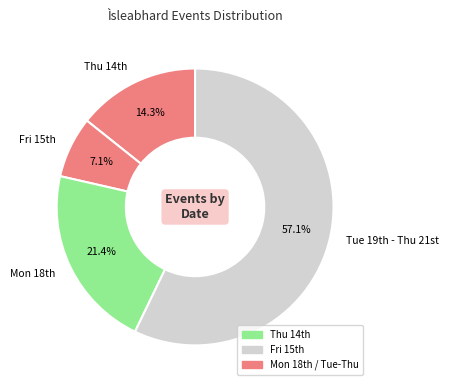

Which slice represents more than half of the pie?

Tue 19th - Thu 21st